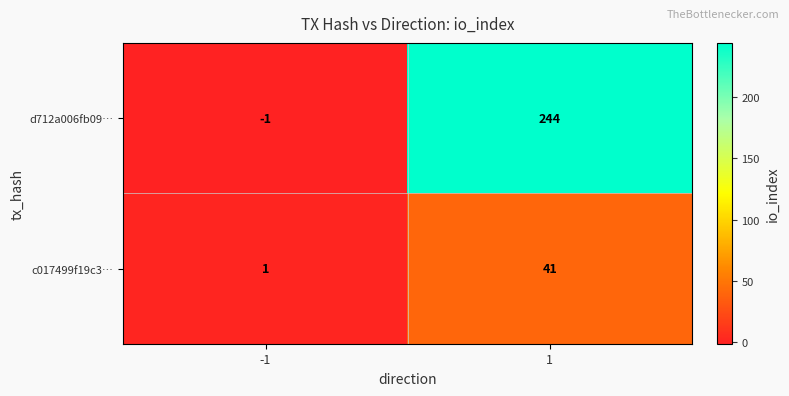

Rank the series by their average value, from highest to lowest.

d712a006fb09…, c017499f19c3…